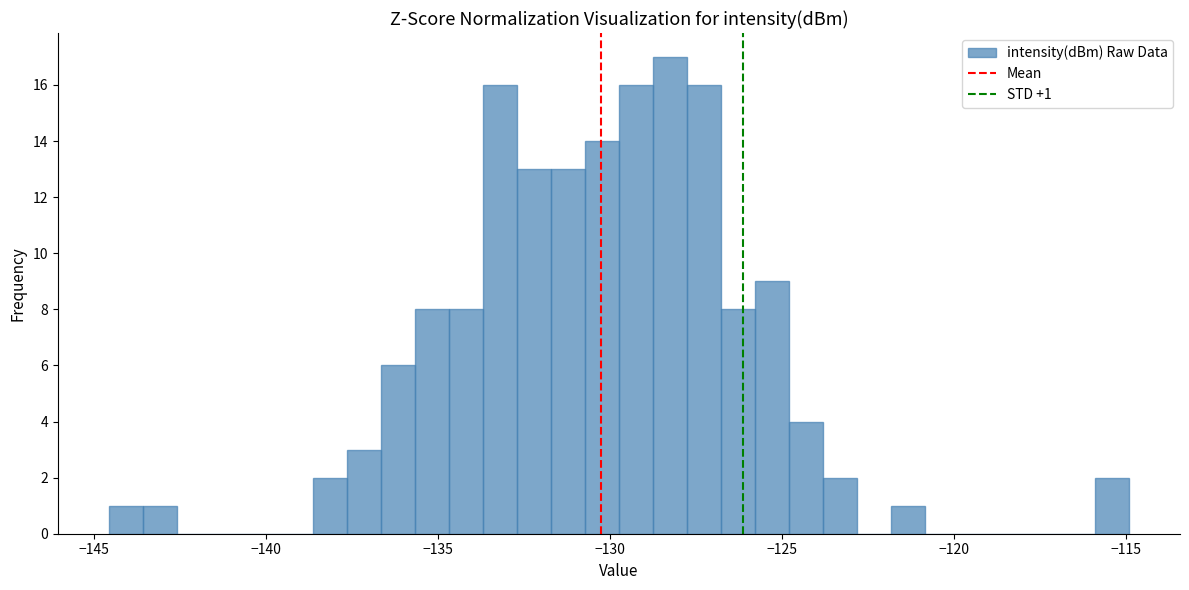

Read against the x-axis, roughly where is the centre of the tallest bar?

-128.5